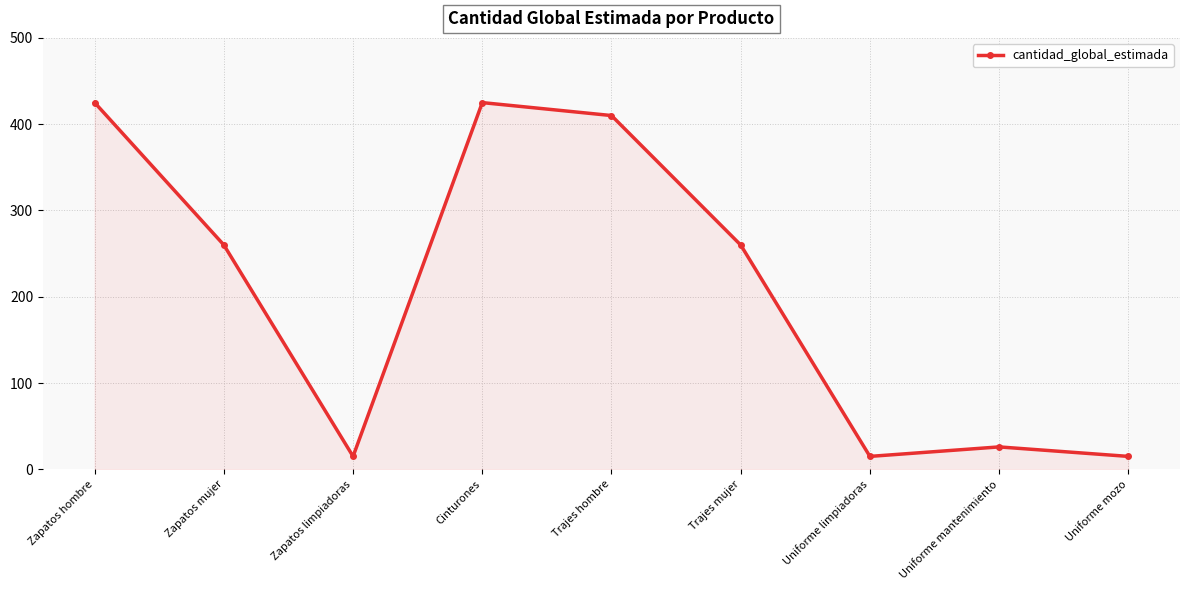

What is the average value?

206